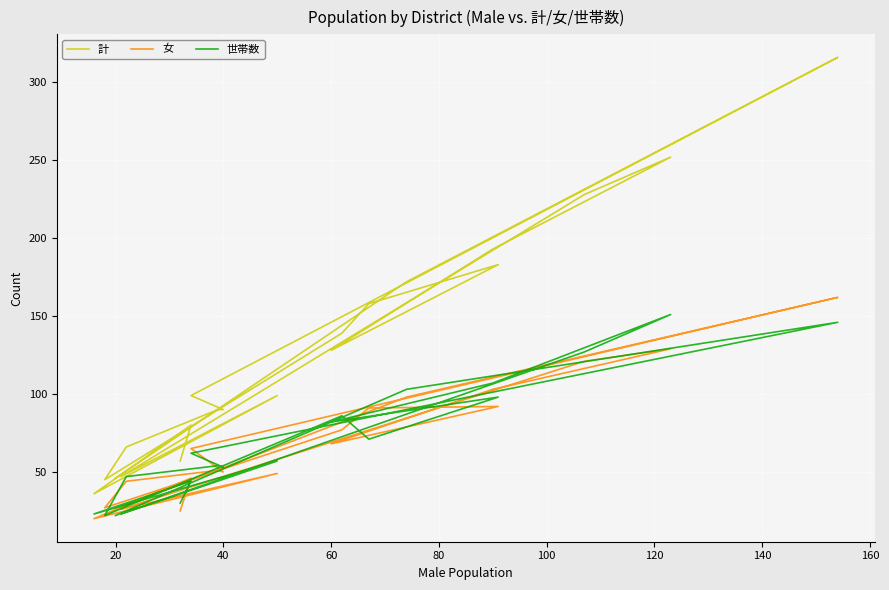

Reading left to right, transcribe all the data shown in this chart.

計: 57	80	36	99	47	228	252	193	128	183	158	139	45	66	90	90	99	316	172	46
女: 25	46	20	49	26	121	129	103	68	92	91	77	27	44	51	50	65	162	98	26
世帯数: 30	44	23	57	23	127	151	107	82	98	71	86	22	47	54	53	62	146	103	22